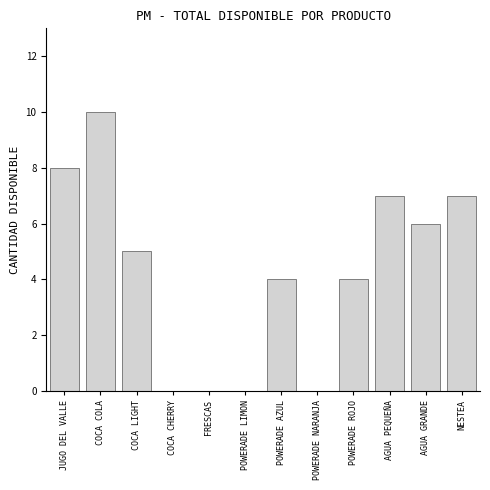

Reading right to left, extract all data points from this chart.

NESTEA=7	AGUA GRANDE=6	AGUA PEQUEÑA=7	POWERADE ROJO=4	POWERADE NARANJA=0	POWERADE AZUL=4	POWERADE LIMON=0	FRESCAS=0	COCA CHERRY=0	COCA LIGHT=5	COCA COLA=10	JUGO DEL VALLE=8